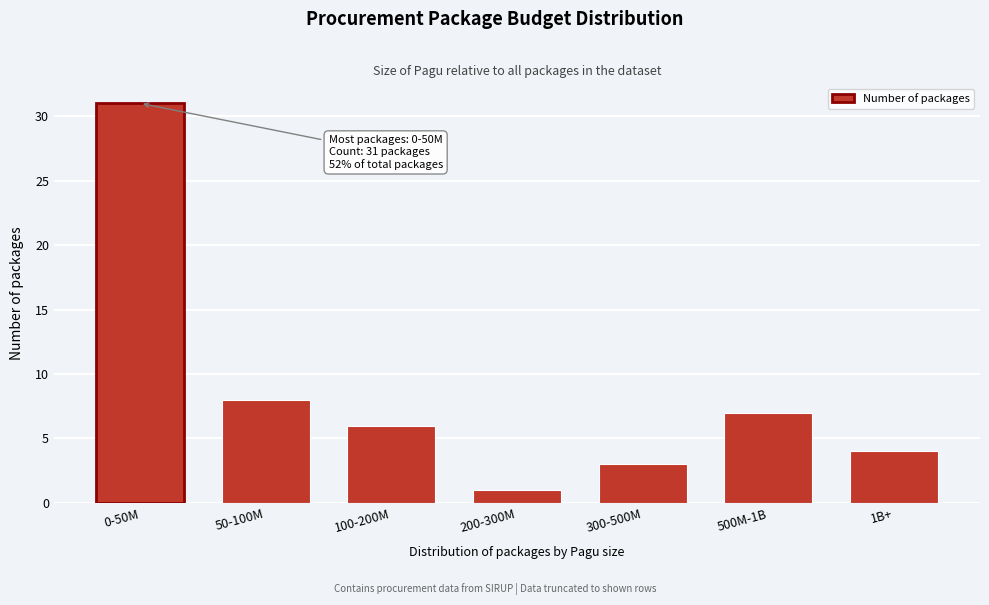

Reading left to right, extract all data points from this chart.

31	8	6	1	3	7	4